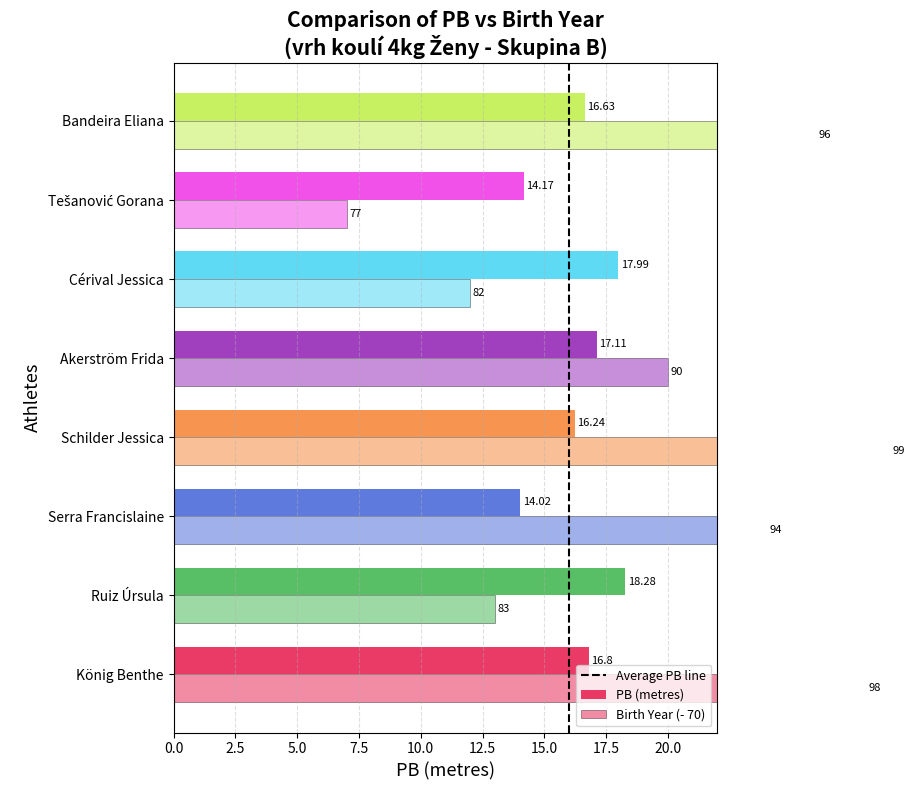

At which label does Ročník reach its peak?

Schilder Jessica